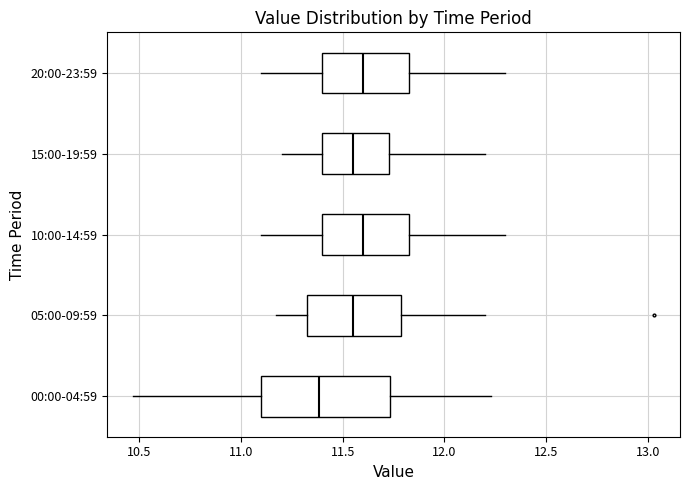

Reading bottom to top, read every box against the x-axis: the position of its median line, the range the box covers, and the ends of its whiskers. The values are not printed on the chart, so give them approximately, as read against the axis.

00:00-04:59: median 11.40, box 11.10 to 11.75, whiskers 10.45 to 12.25
05:00-09:59: median 11.55, box 11.30 to 11.80, whiskers 11.15 to 12.20
10:00-14:59: median 11.60, box 11.40 to 11.85, whiskers 11.10 to 12.30
15:00-19:59: median 11.55, box 11.40 to 11.75, whiskers 11.20 to 12.20
20:00-23:59: median 11.60, box 11.40 to 11.85, whiskers 11.10 to 12.30